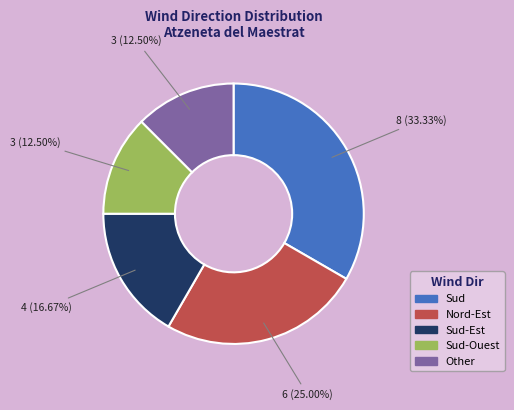

Does any single category account for the majority?

No